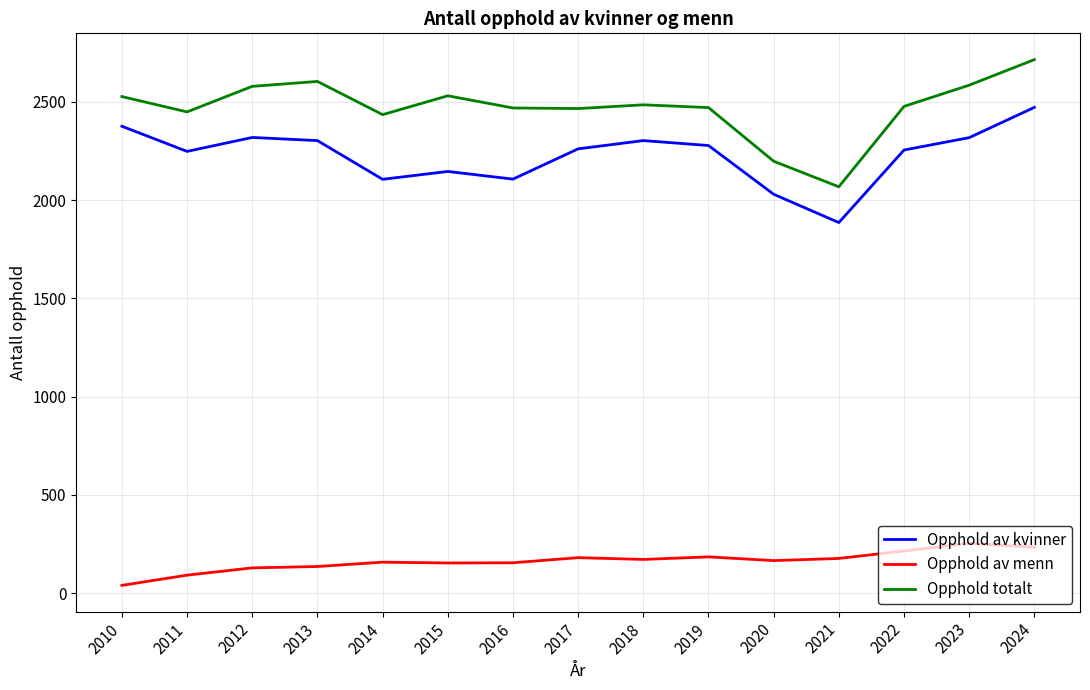

The value of Opphold av menn at 2018 is 172. True or false?

True